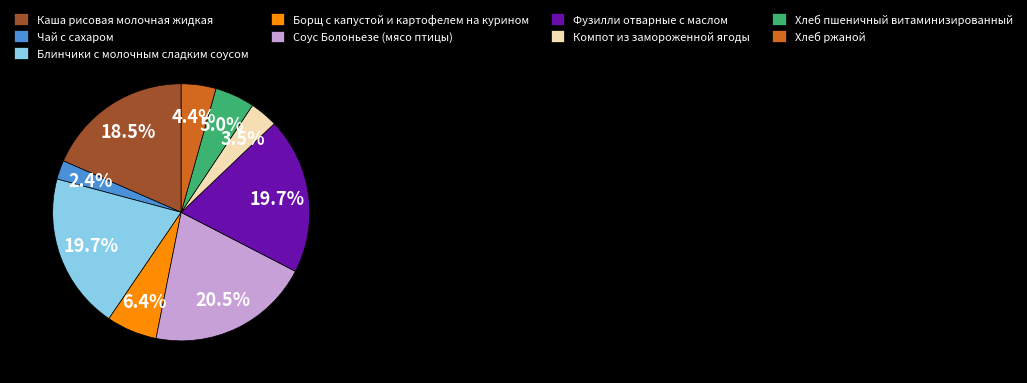

Does Борщ с капустой и картофелем на курином represent more than half of the total?

No